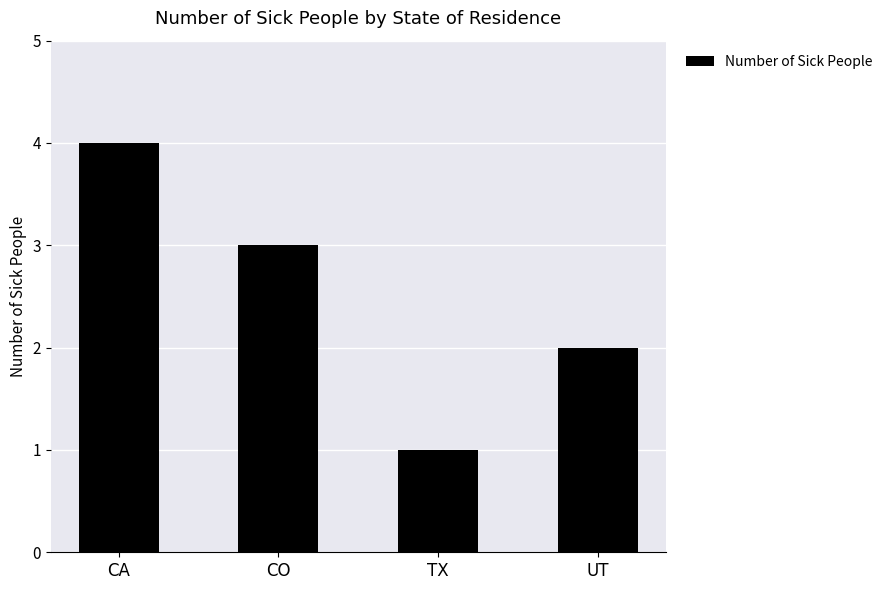

What position from the left is CA?

1